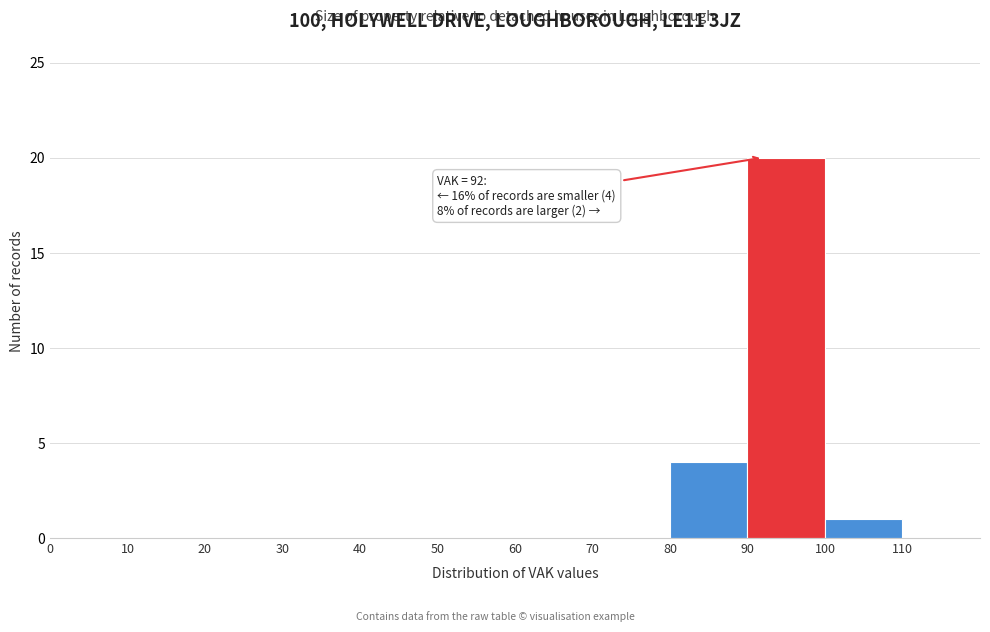

Over which range of the x-axis is the bar tallest?

90 to 100